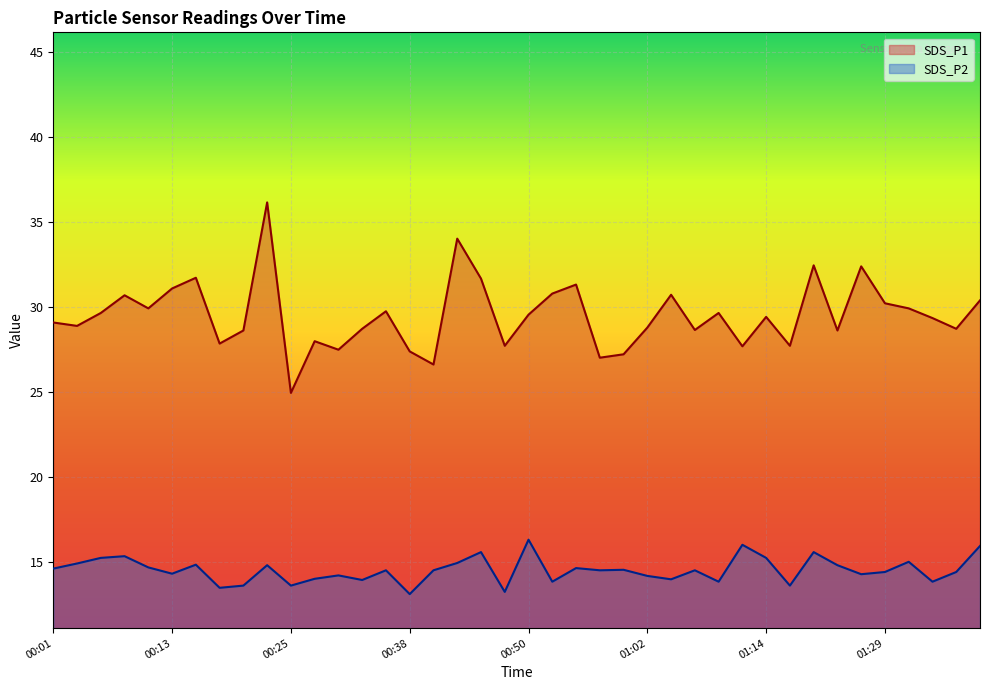

What is the highest value of the SDS_P1 series?

36.1